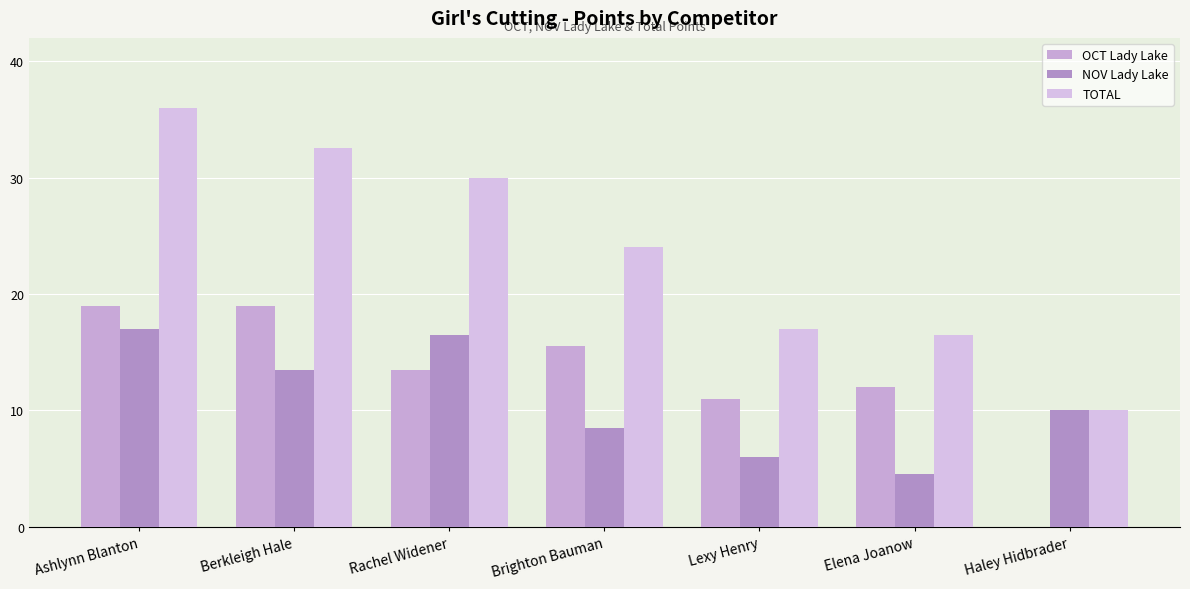

What is the average value of the NOV Lady Lake series?

10.9